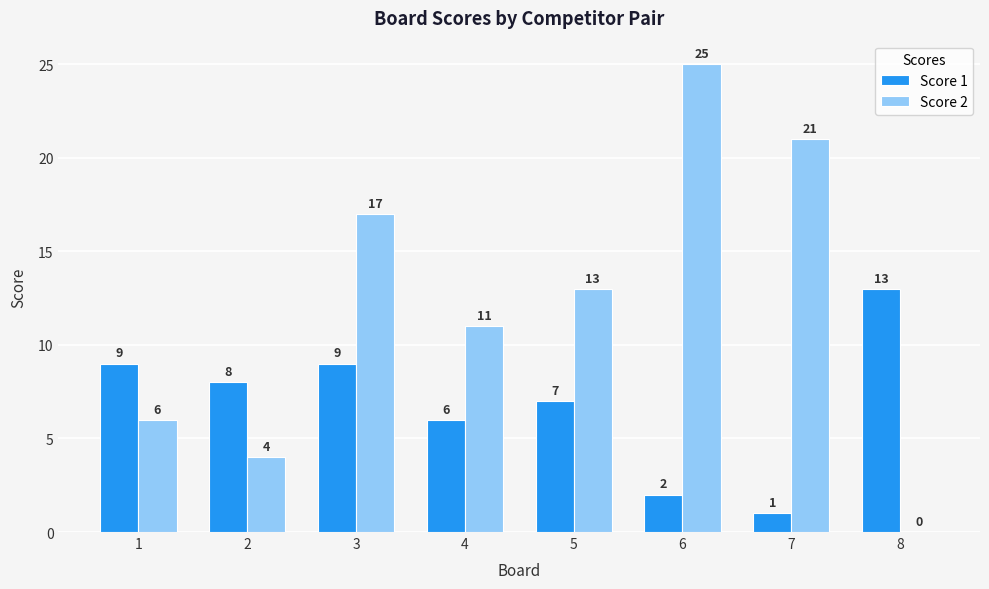

The value of Score 1 at 4 is 6. True or false?

True